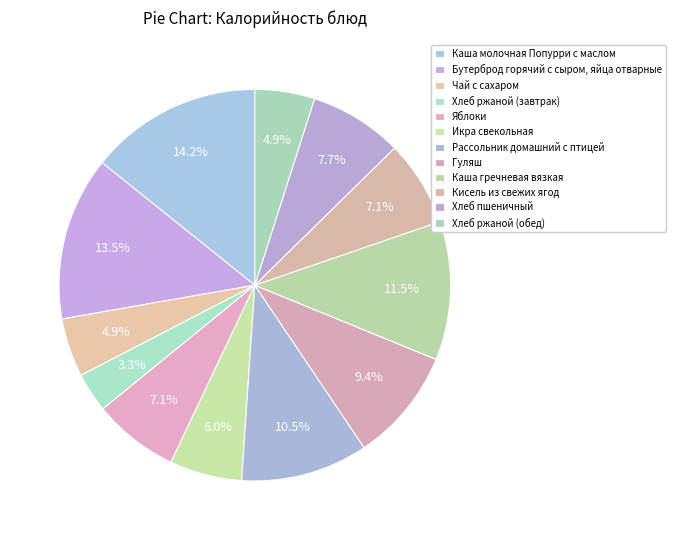

How many segments does this pie chart have?

12